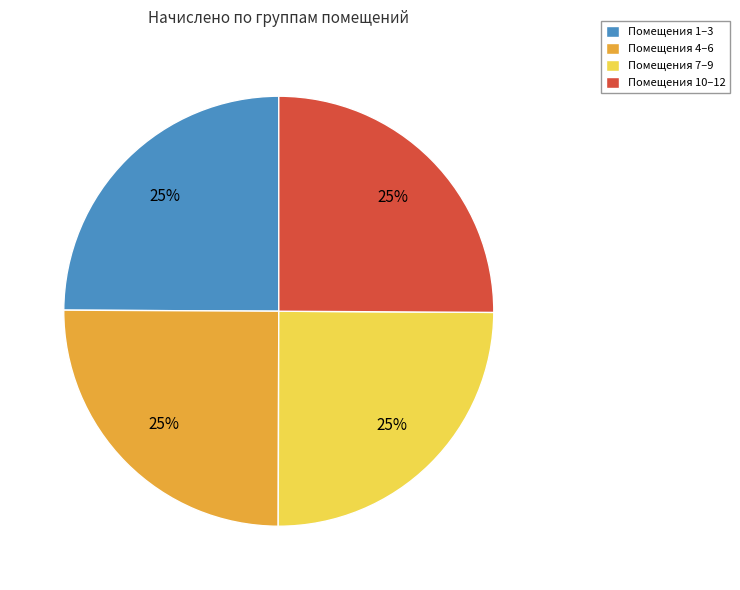

Approximately how many times larger is the value at Помещения 4–6 compared to Помещения 7–9?

1.0